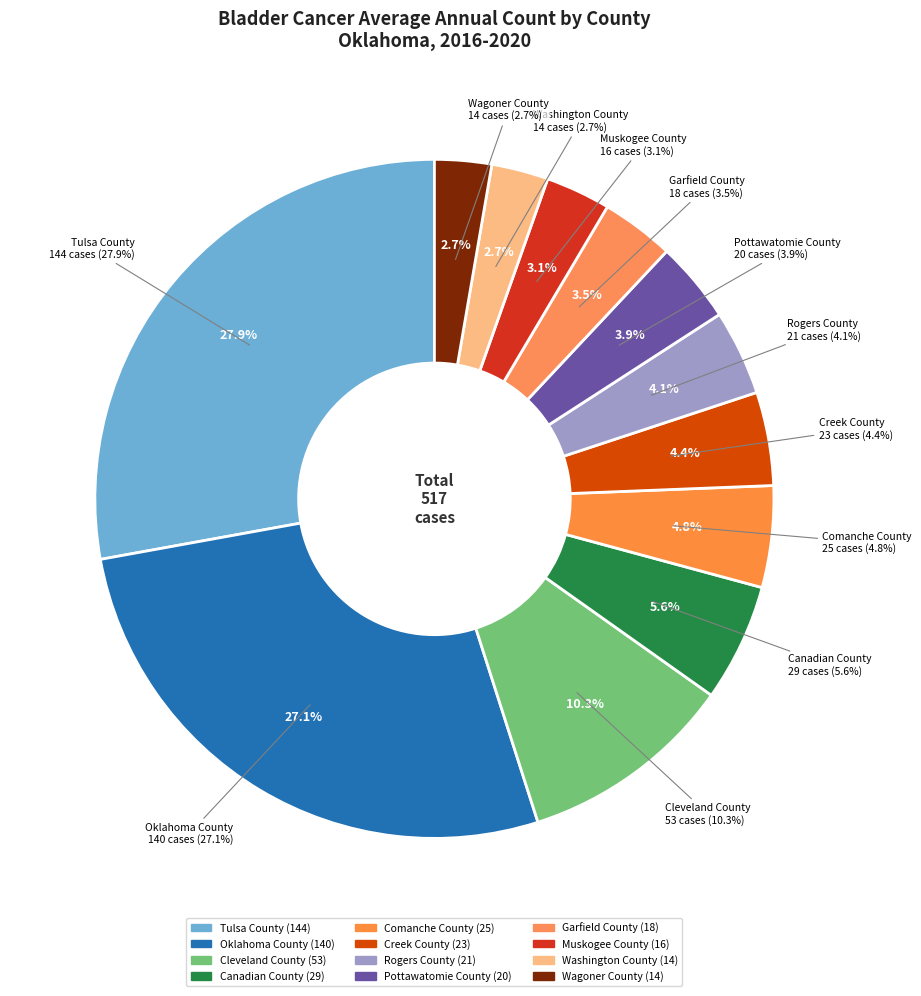

To the nearest percent, what is the difference between the largest and smallest slice percentages?

25%